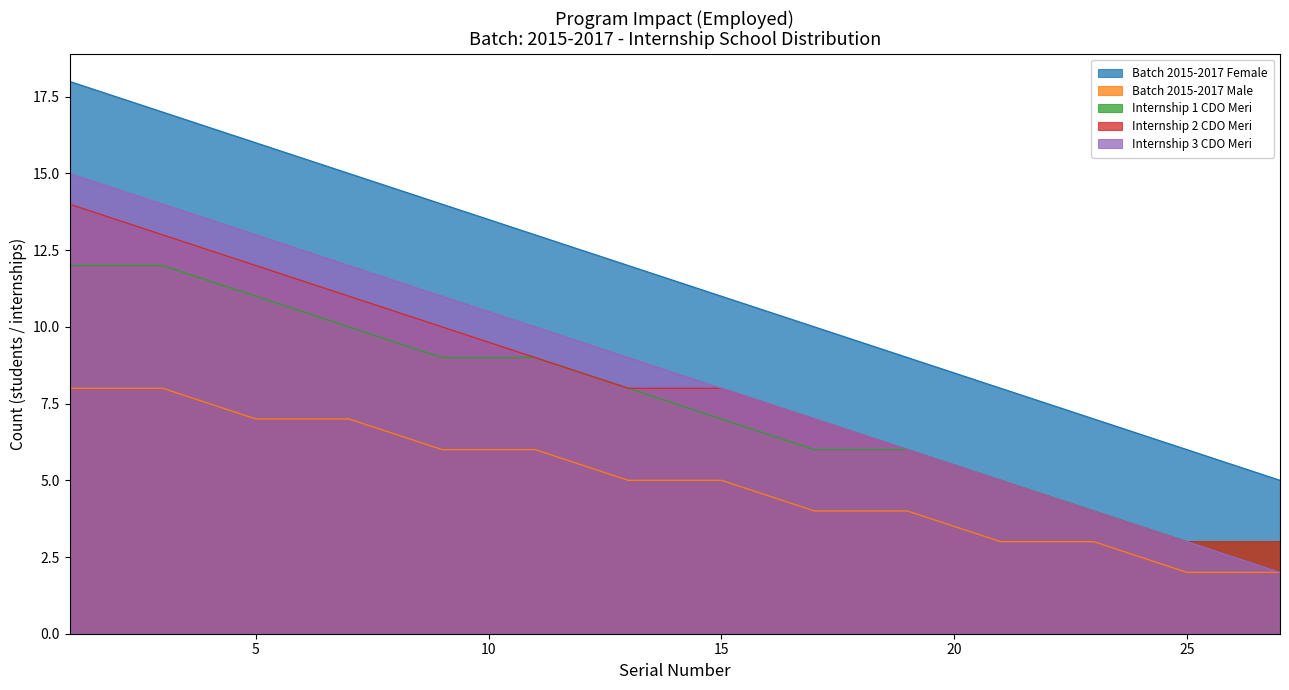

What is the sum of the Internship 1 CDO Meri values at 11 and 27?

12